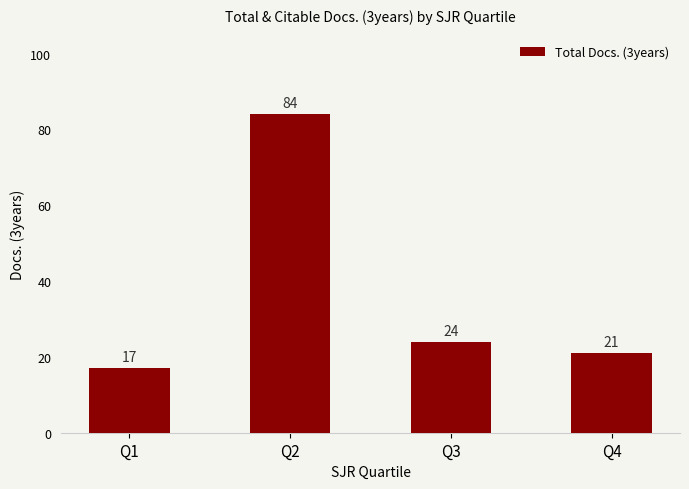

Rank the categories by value from highest to lowest.

Q2, Q3, Q4, Q1